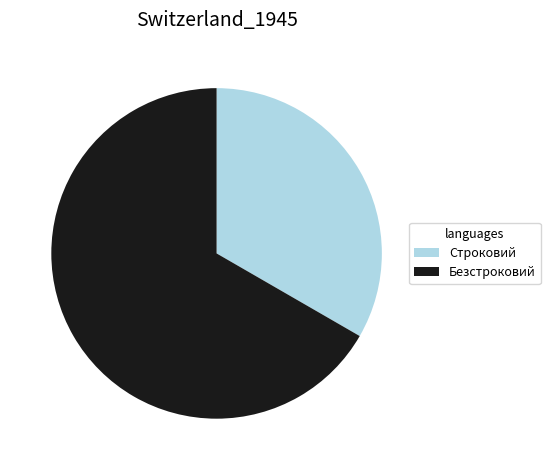

How many slices are in this pie chart?

2